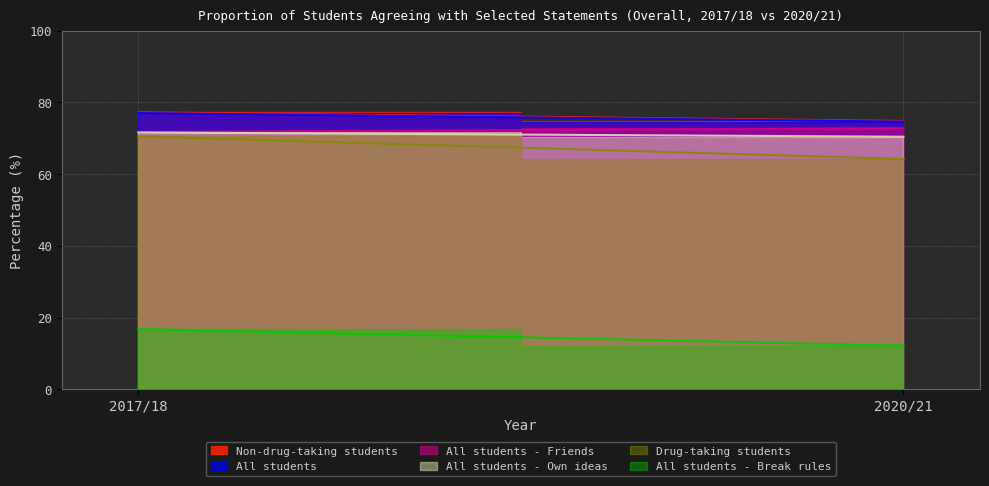

At how many categories does at least one series exceed 70?

2